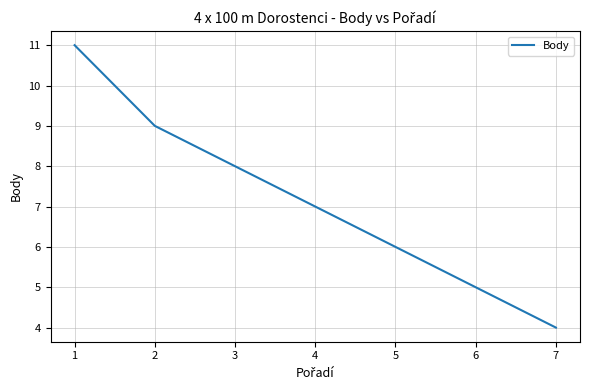

How many distinct data groups are displayed?

1